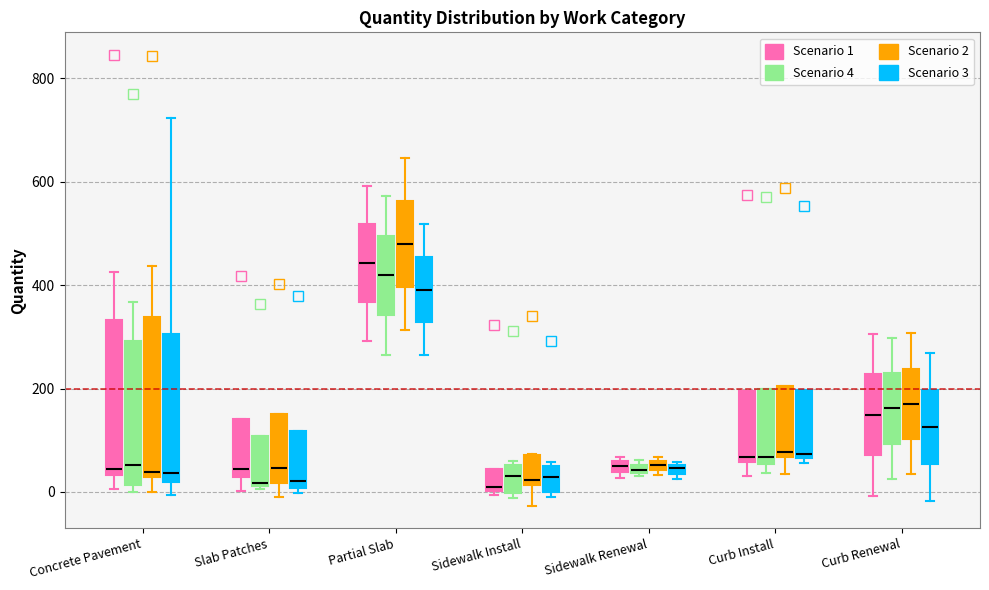

Where does the upper whisker of the box for Concrete Pavement (Scenario 1) end on the y-axis? The values are not printed on the chart, so give them approximately, as read against the axis.

420